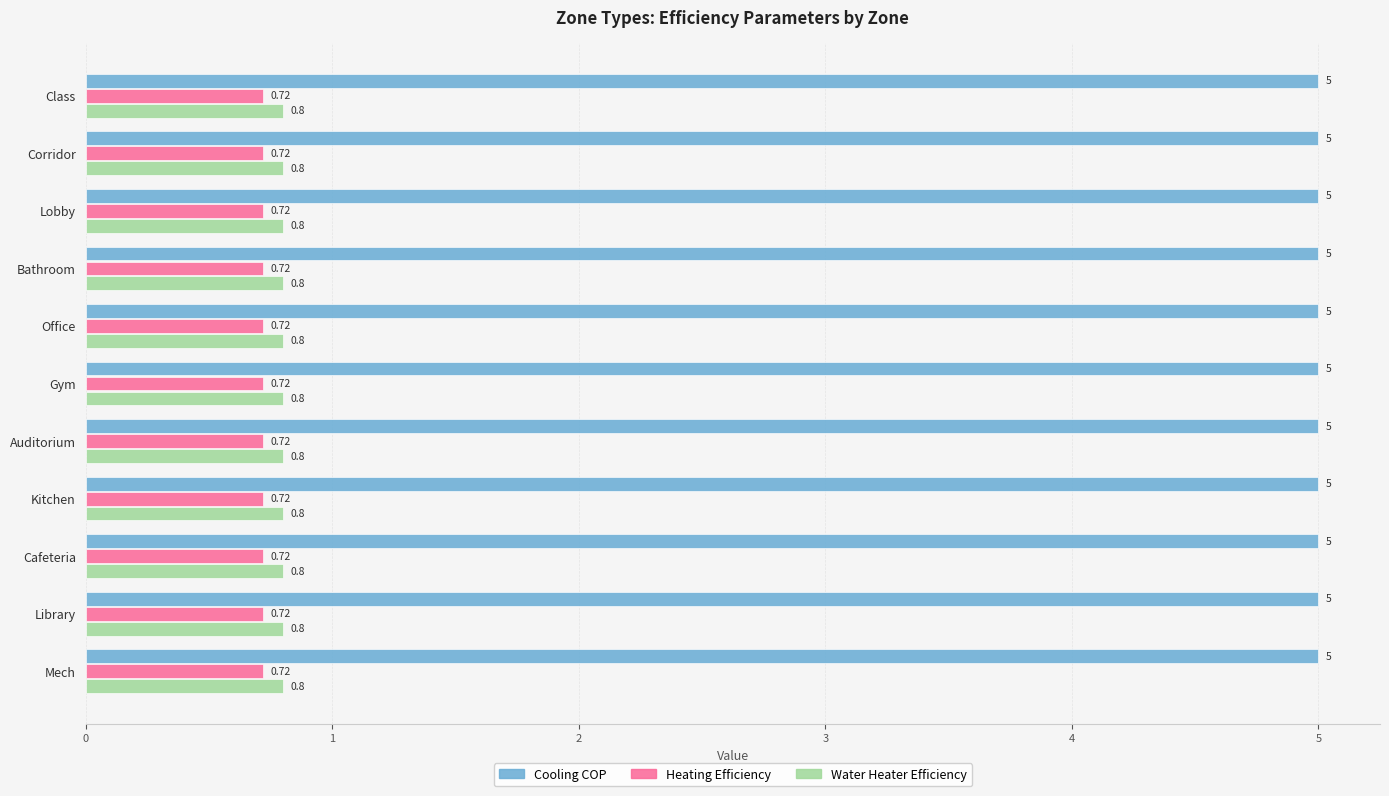

Which series has the largest total across all categories?

Cooling COP